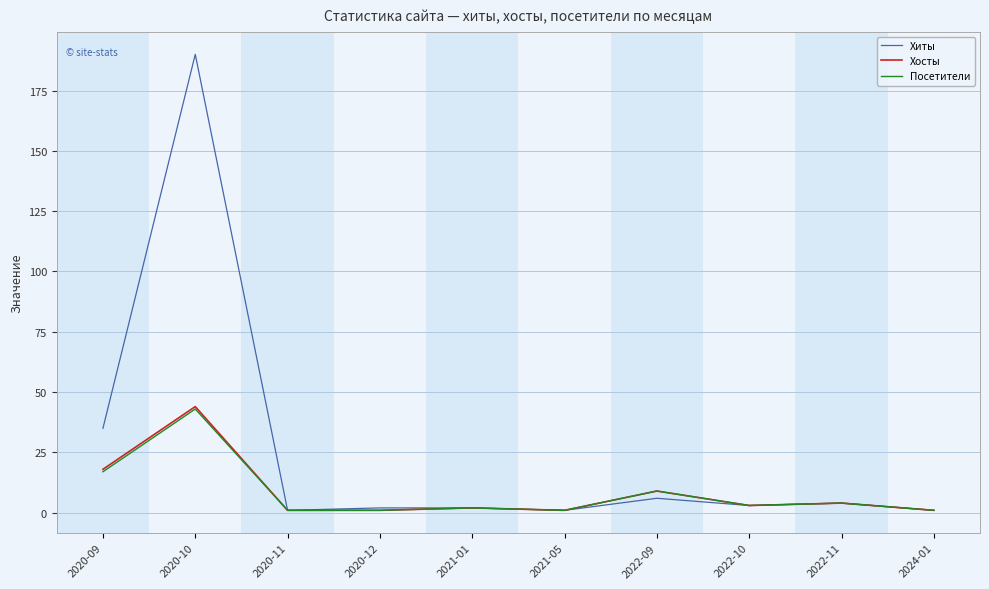

Where is the first local maximum for Посетители?

2020-10